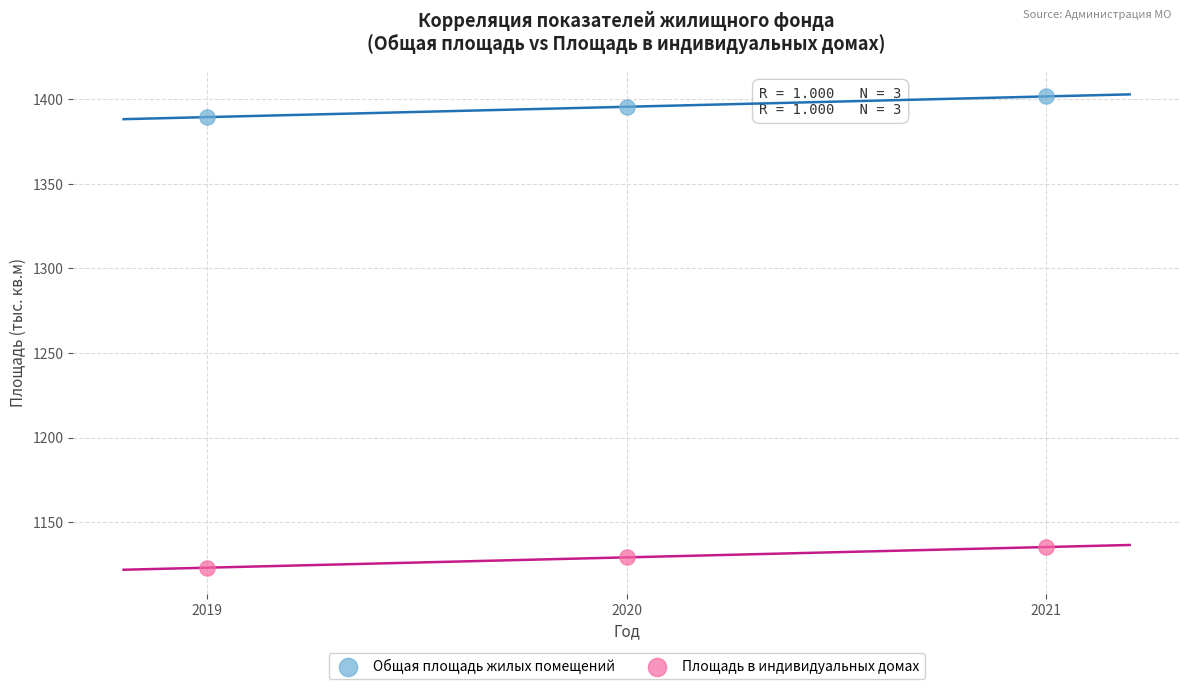

Across all data points, what is the range of X values (max minus min)?

2.0